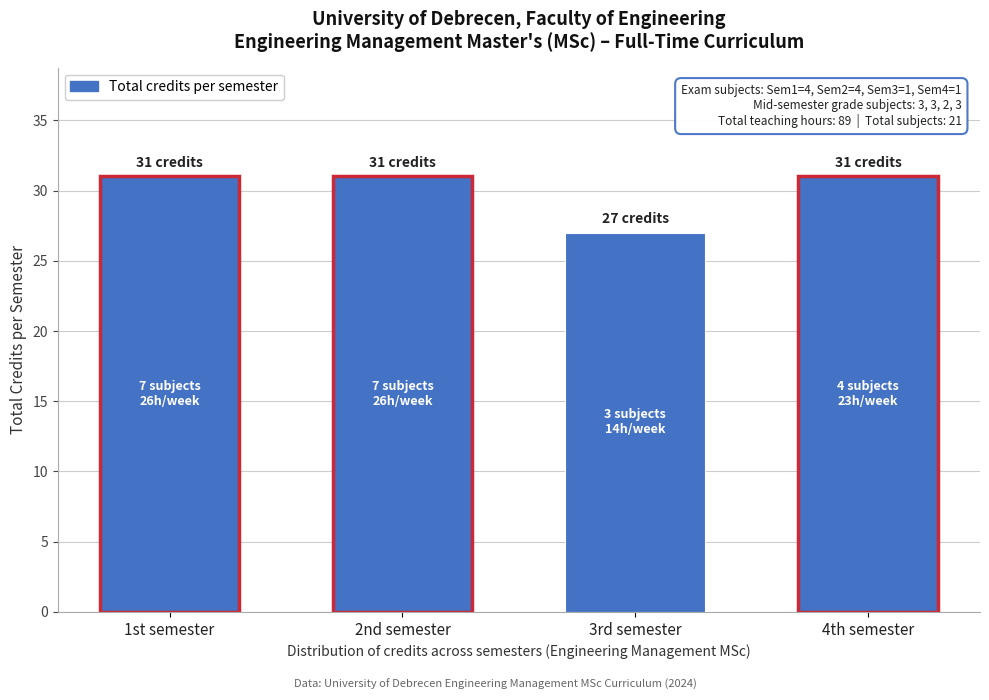

Reading left to right, transcribe all the data shown in this chart.

31	31	27	31